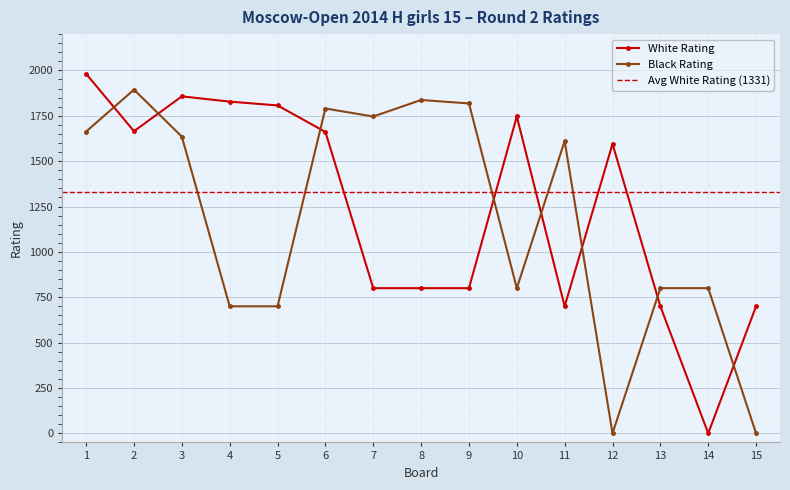

How many intersections are there between Black Rating and White Rating?

8